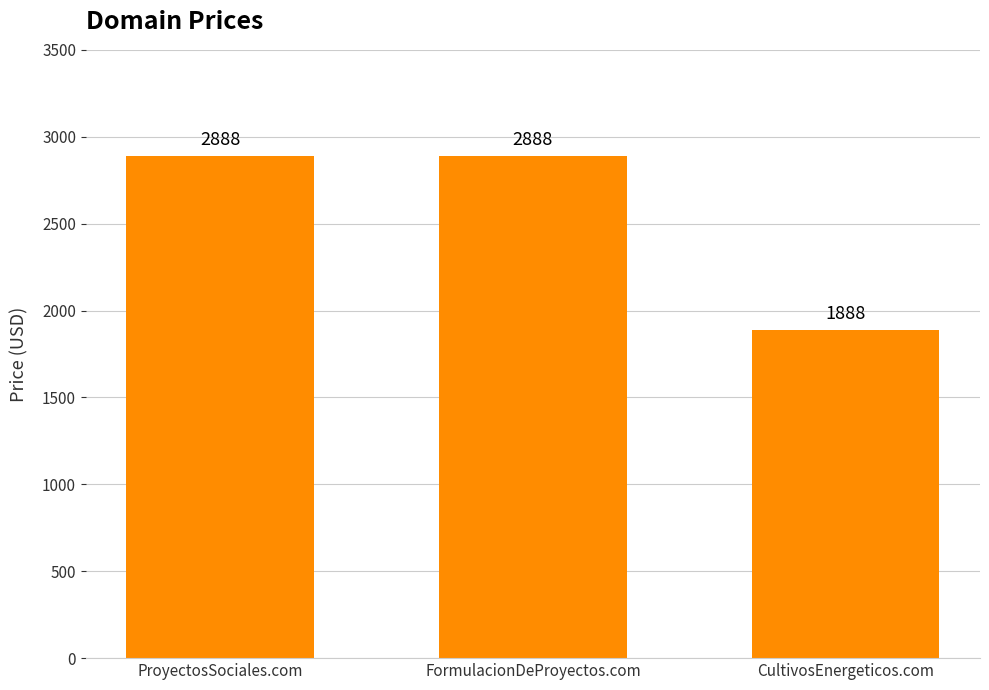

Does the chart contain any negative values?

No